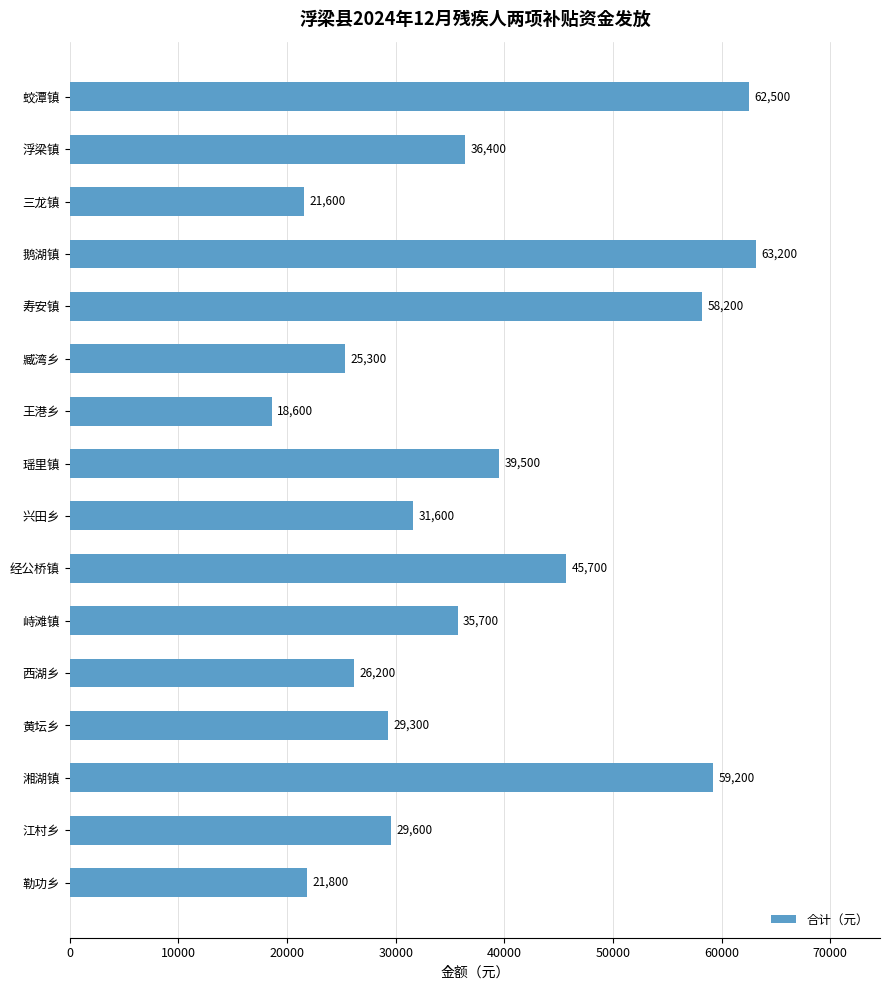

What is the maximum value shown in the chart?

63200